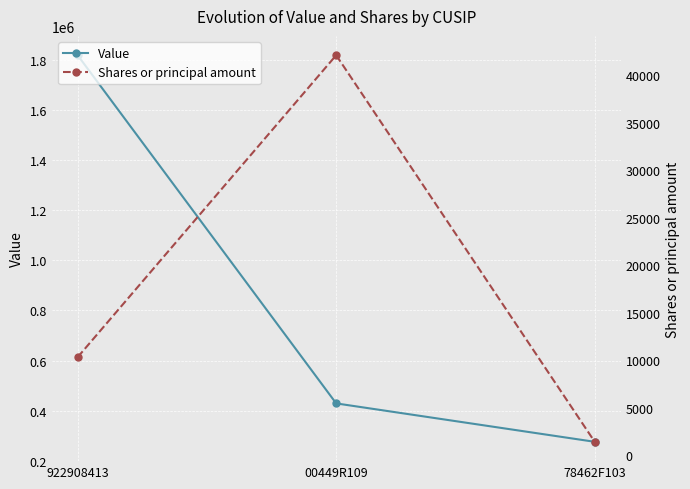

The Shares or principal amount series shows 65665 at 00449R109. True or false?

False